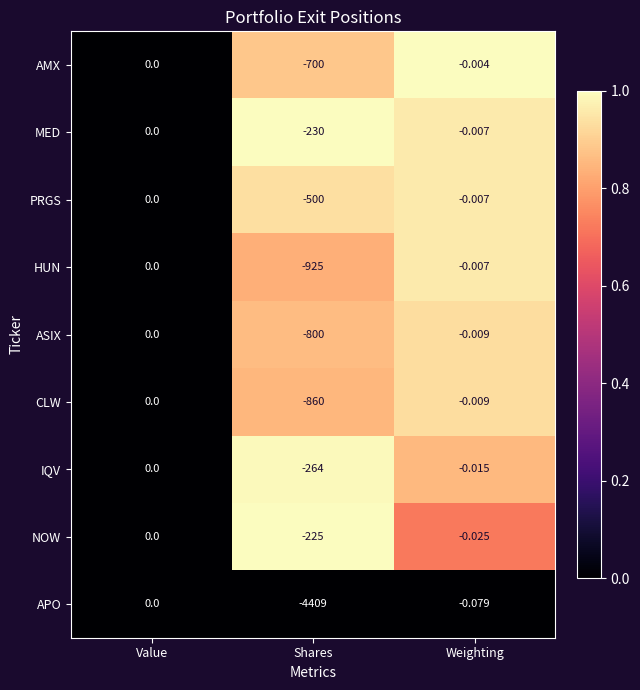

Between Value and Weighting, which series saw the biggest shift?

APO